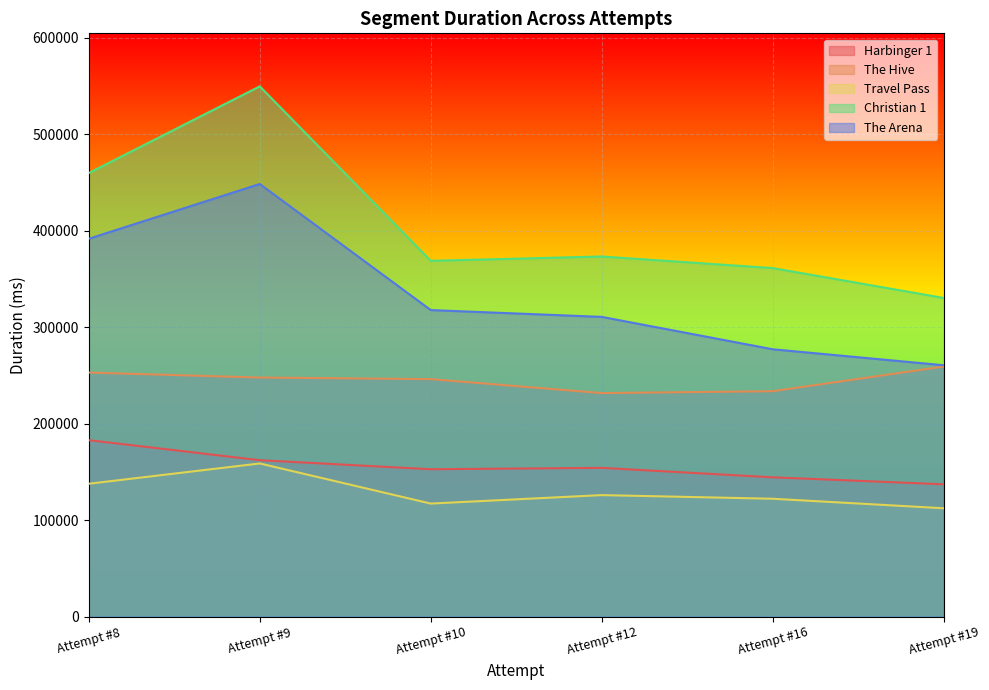

True or false: Christian 1 has more than 1 interior local peaks.

True